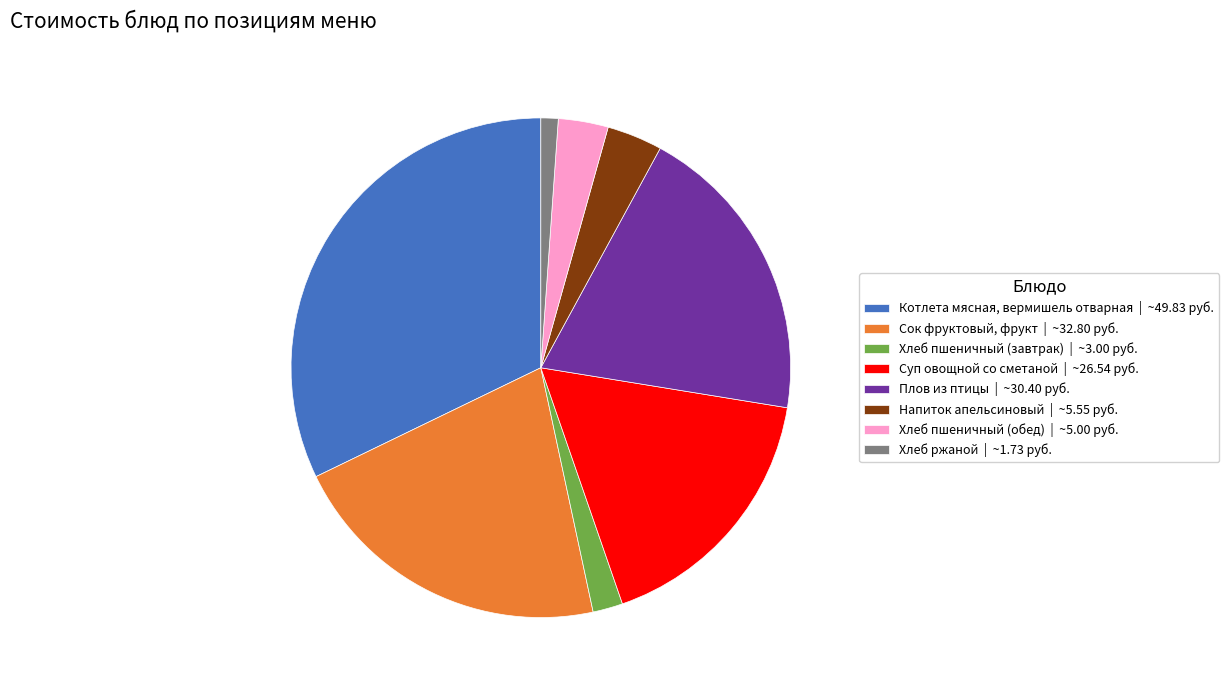

Is it true that Хлеб пшеничный (обед) is 9% of the pie?

False